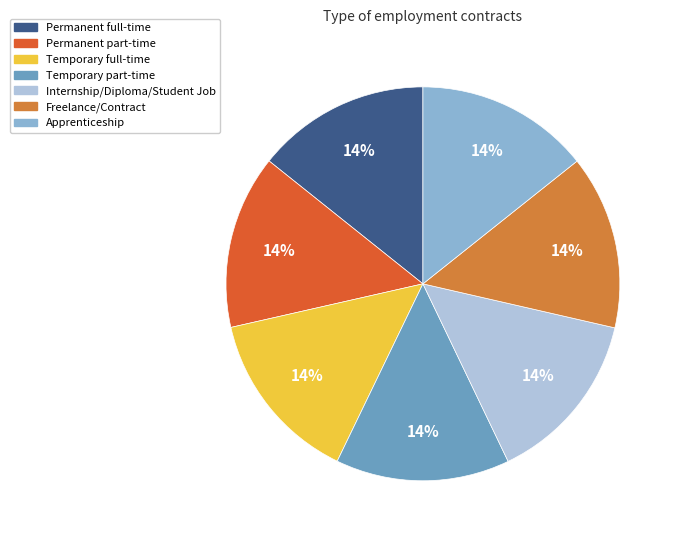

To the nearest percent, what portion does Apprenticeship represent?

14%